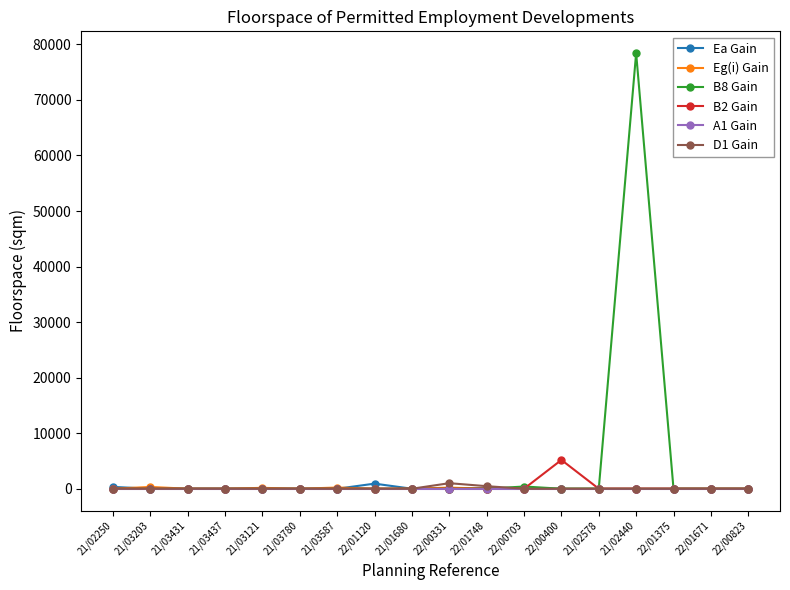

Which label corresponds to the largest value in the chart?

21/02440